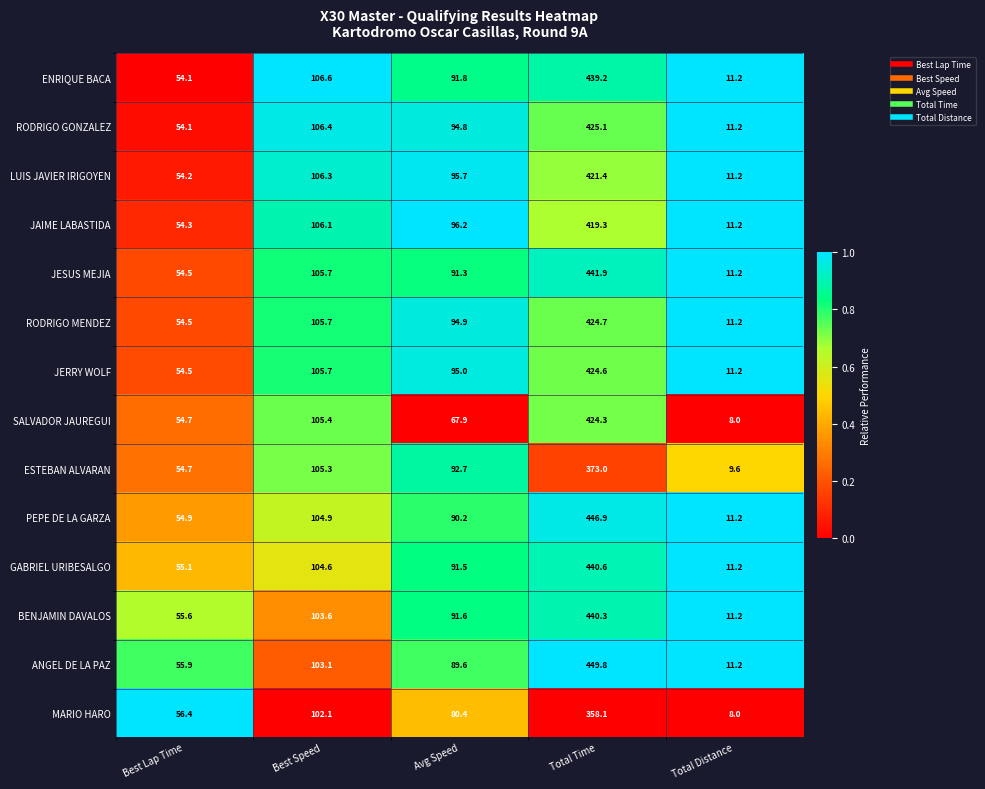

Which series has the widest spread of values?

ANGEL DE LA PAZ